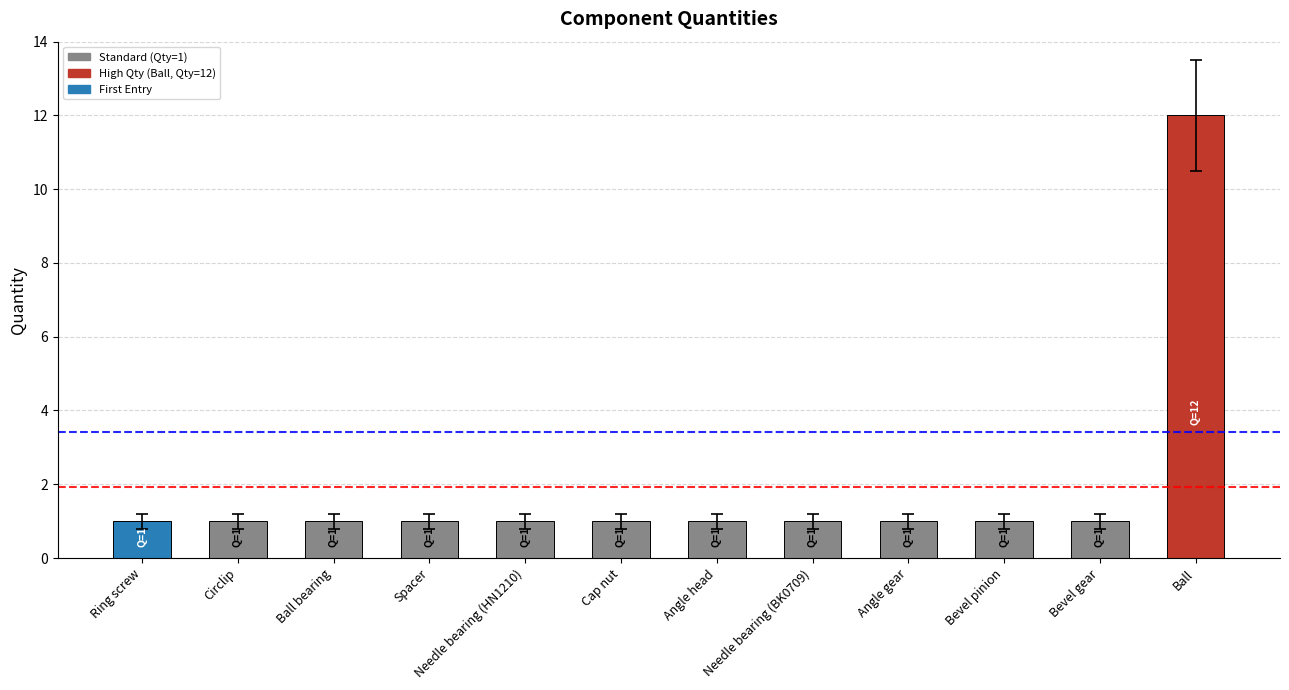

The value at Ring screw is 1. True or false?

True